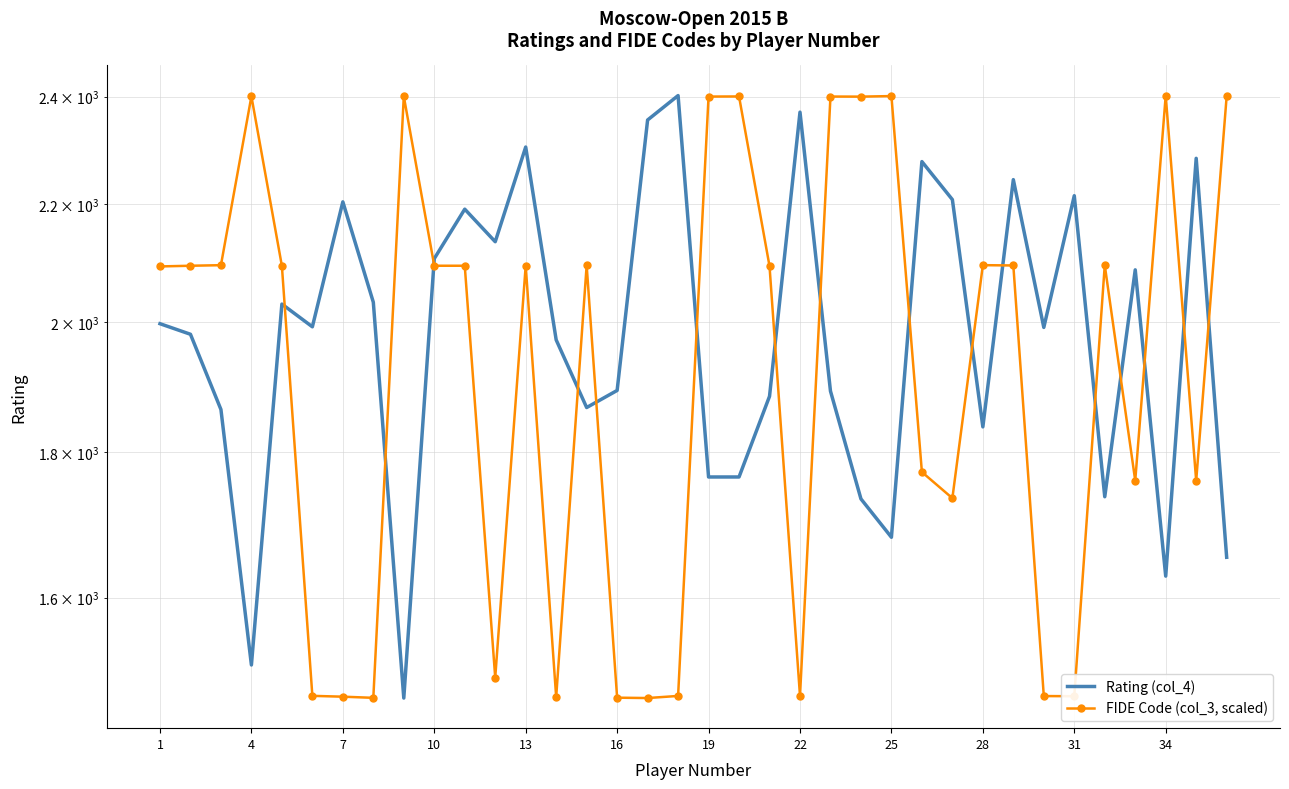

What is the maximum value shown in the chart?

2402.0